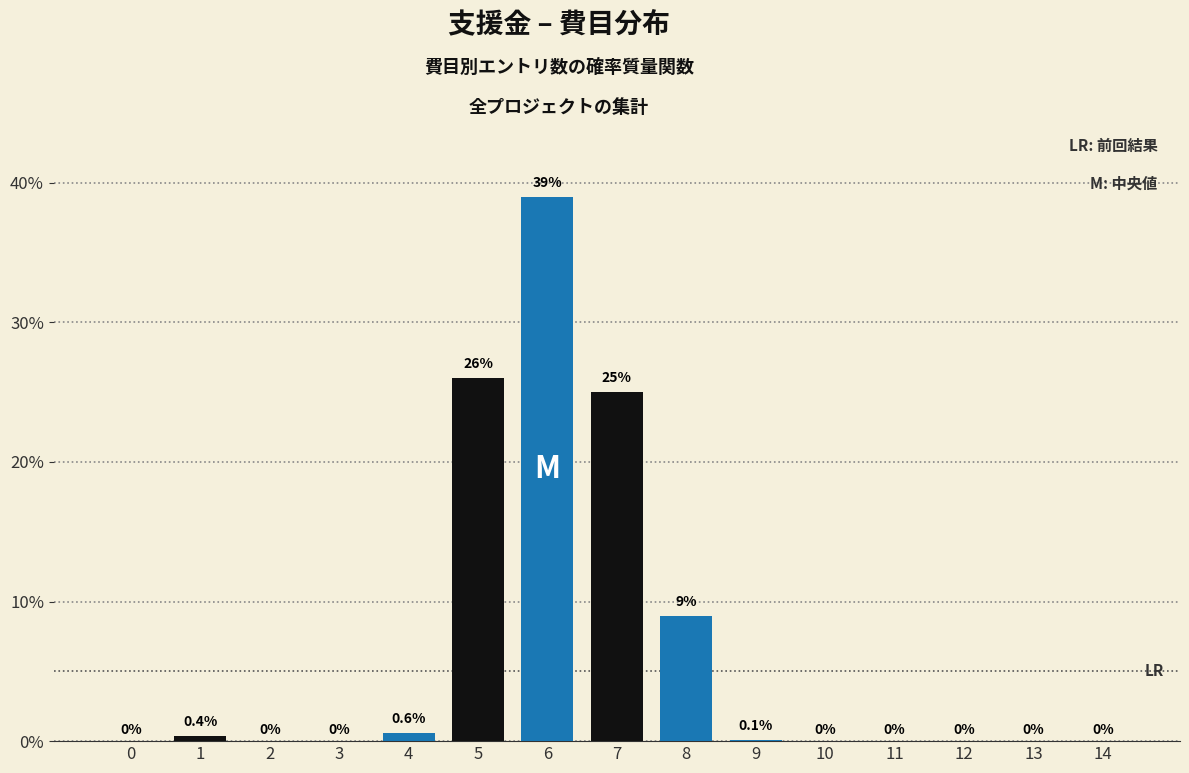

Reading left to right, transcribe all the data shown in this chart.

0=0.0	1=0.4	2=0.0	3=0.0	4=0.6	5=26.0	6=39.0	7=25.0	8=9.0	9=0.1	10=0.0	11=0.0	12=0.0	13=0.0	14=0.0